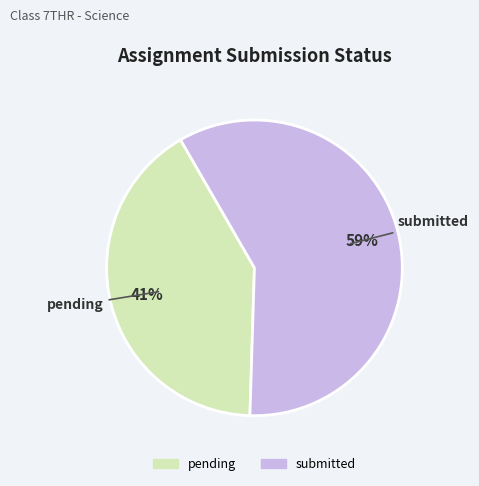

Between pending and submitted, which is larger?

submitted